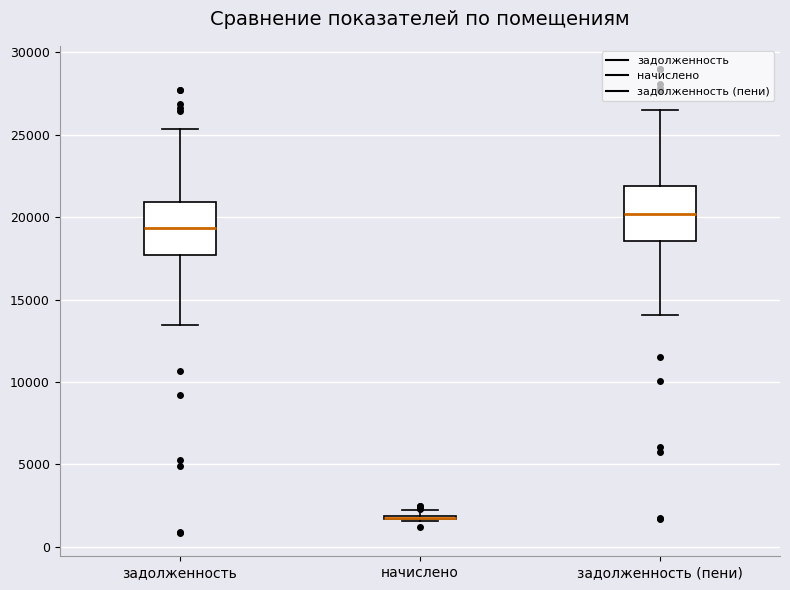

Where does the upper whisker of the box for задолженность end on the y-axis? The values are not printed on the chart, so give them approximately, as read against the axis.

25500